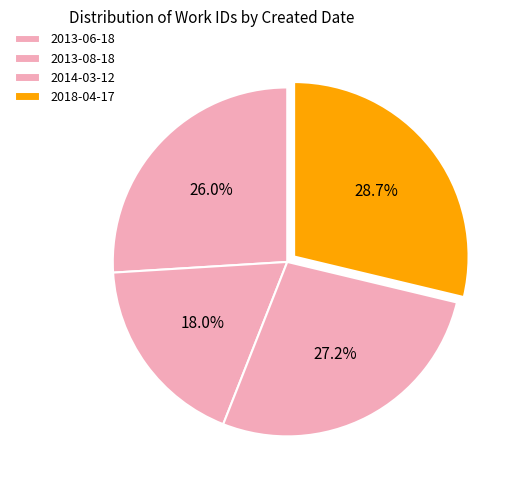

To the nearest percent, what is the combined percentage of 2014-03-12 and 2013-06-18?

53%